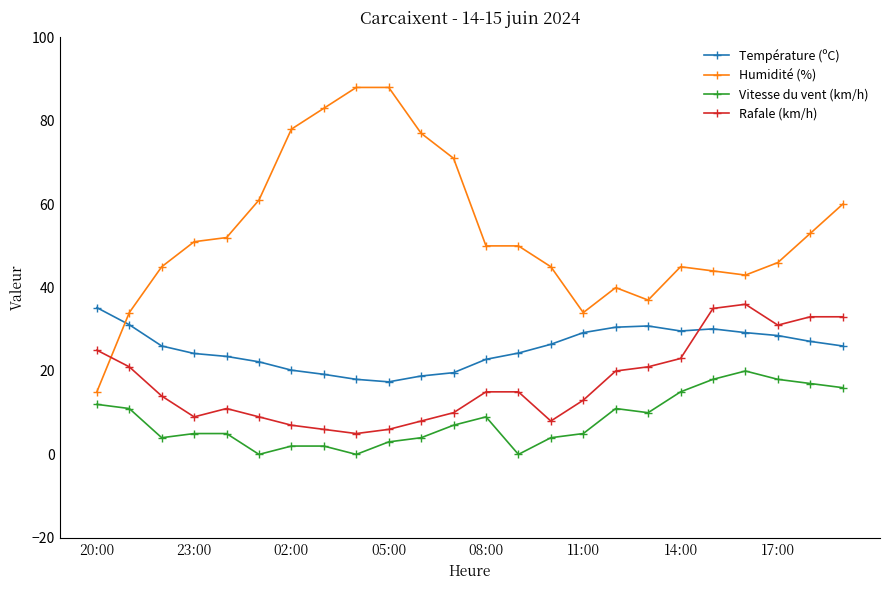

What is the maximum value for Température (ºC)?

35.2